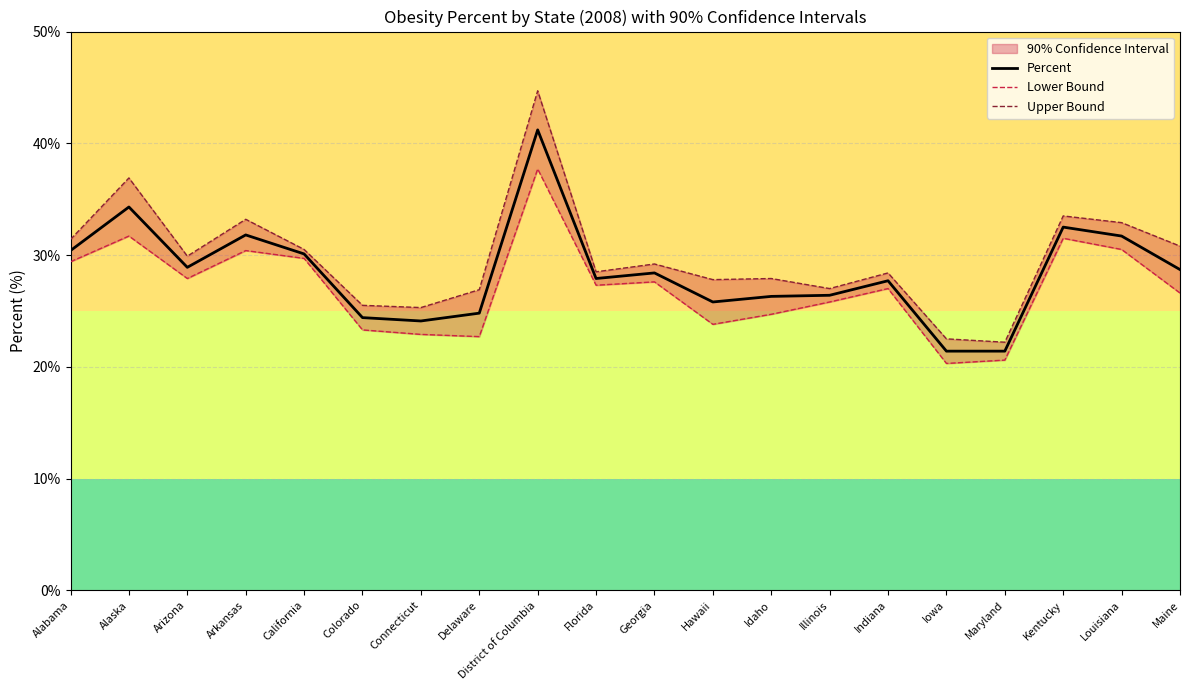

What is the sum of all Upper Bound values?

595.0